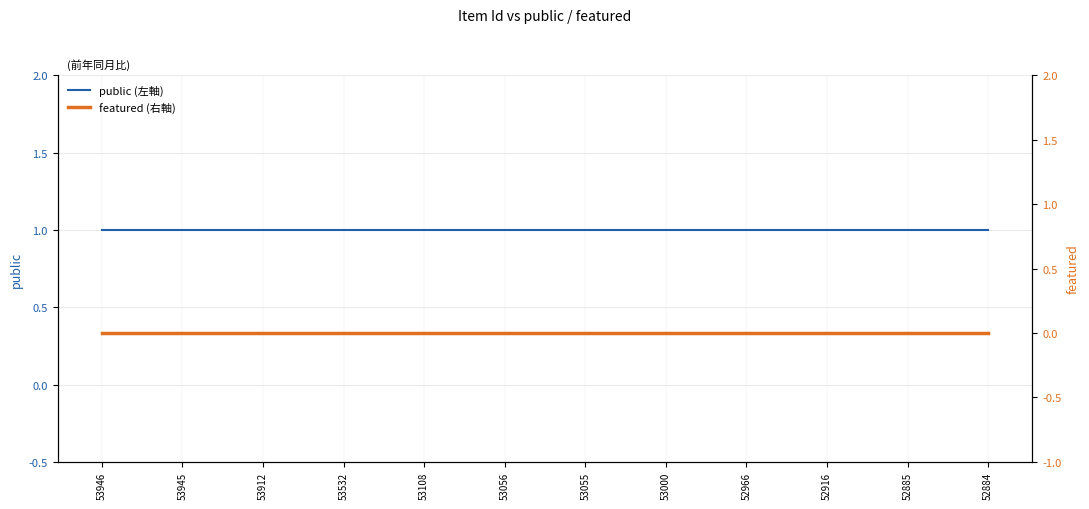

Where is featured (右軸) nearest to the value 0?

53946